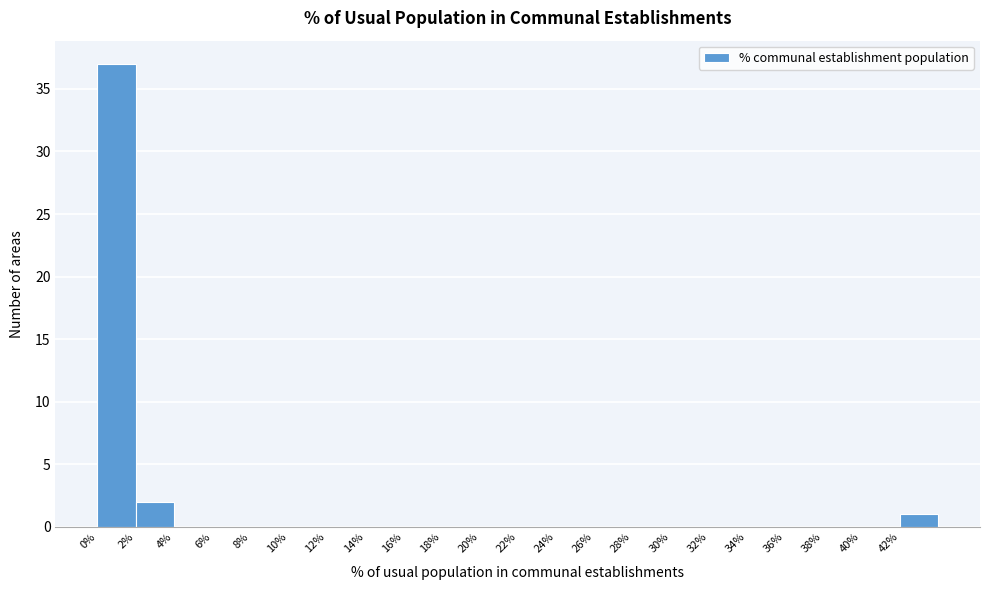

How tall is the bar that spans 0 to 2 on the x-axis? The values are not printed on the chart, so give them approximately, as read against the axis.

37